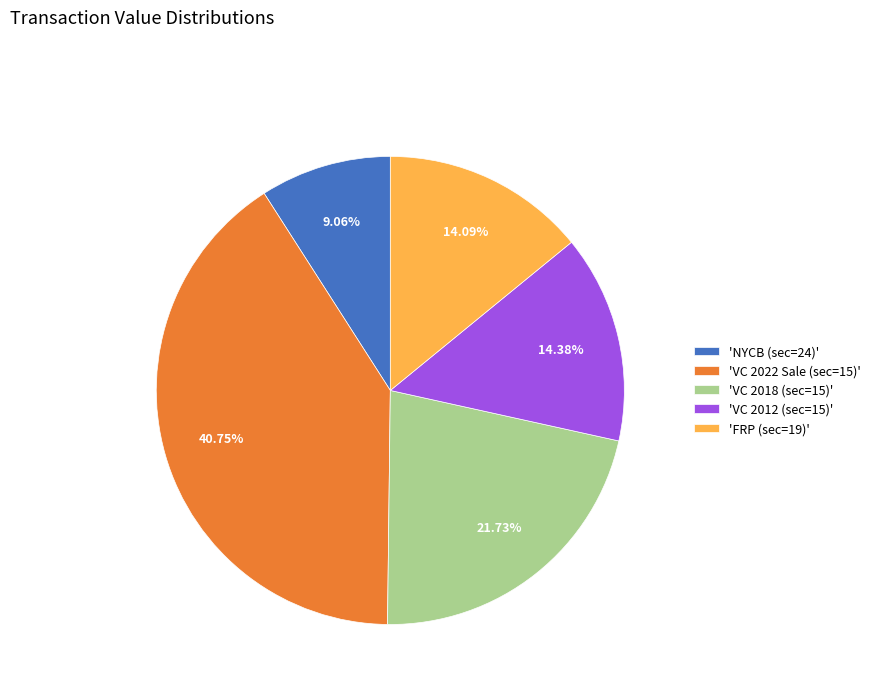

Is there a majority slice in this chart?

No